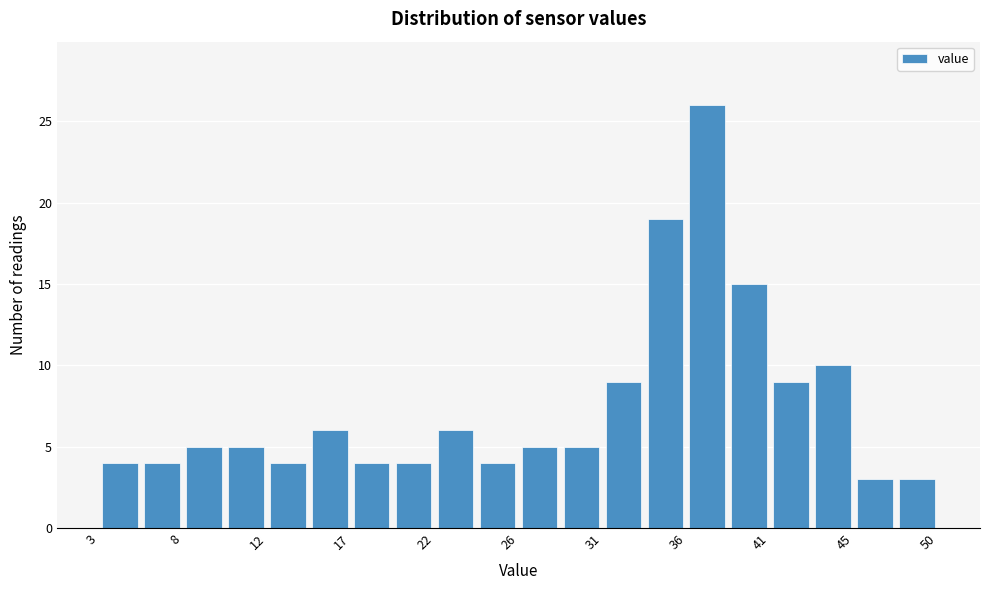

Reading left to right, list every bar in this chart as the range it spans on the x-axis followed by its height. Neither the bar edges nor the heights are printed on the chart, so give them approximately, as read against the axes.

3.0 to 5.5: 4
5.5 to 7.5: 4
7.5 to 10.0: 5
10.0 to 12.5: 5
12.5 to 14.5: 4
14.5 to 17.0: 6
17.0 to 19.5: 4
19.5 to 21.5: 4
21.5 to 24.0: 6
24.0 to 26.5: 4
26.5 to 29.0: 5
29.0 to 31.0: 5
31.0 to 33.5: 9
33.5 to 36.0: 19
36.0 to 38.0: 26
38.0 to 40.5: 15
40.5 to 43.0: 9
43.0 to 45.5: 10
45.5 to 47.5: 3
47.5 to 50.0: 3